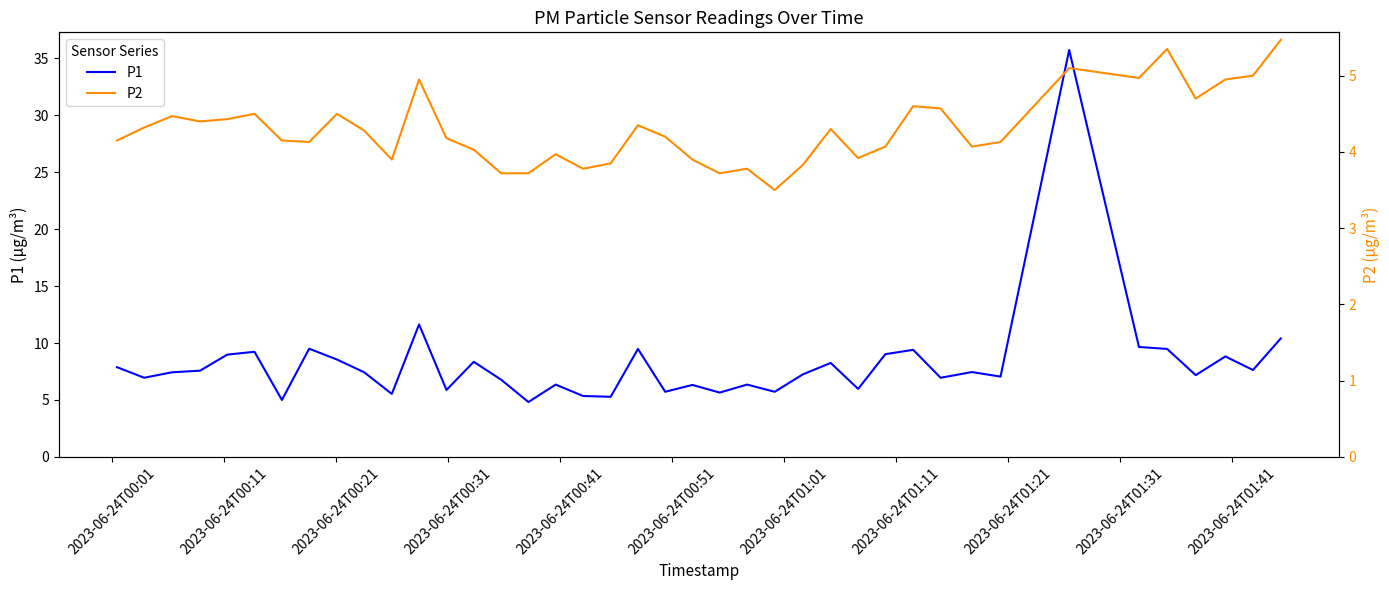

What is the highest value of the P1 series?

35.7